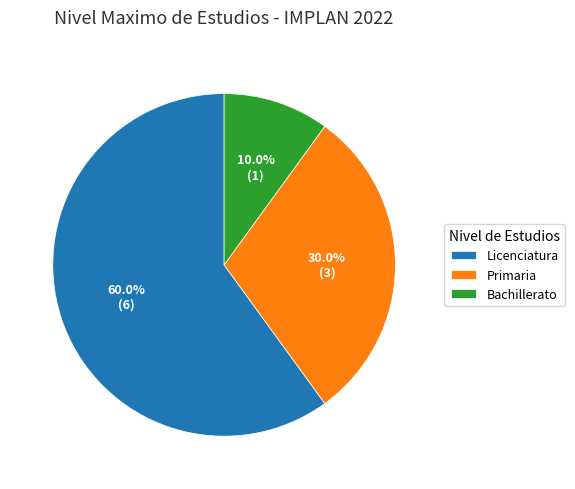

What portion of the pie excludes Bachillerato?

90.0%